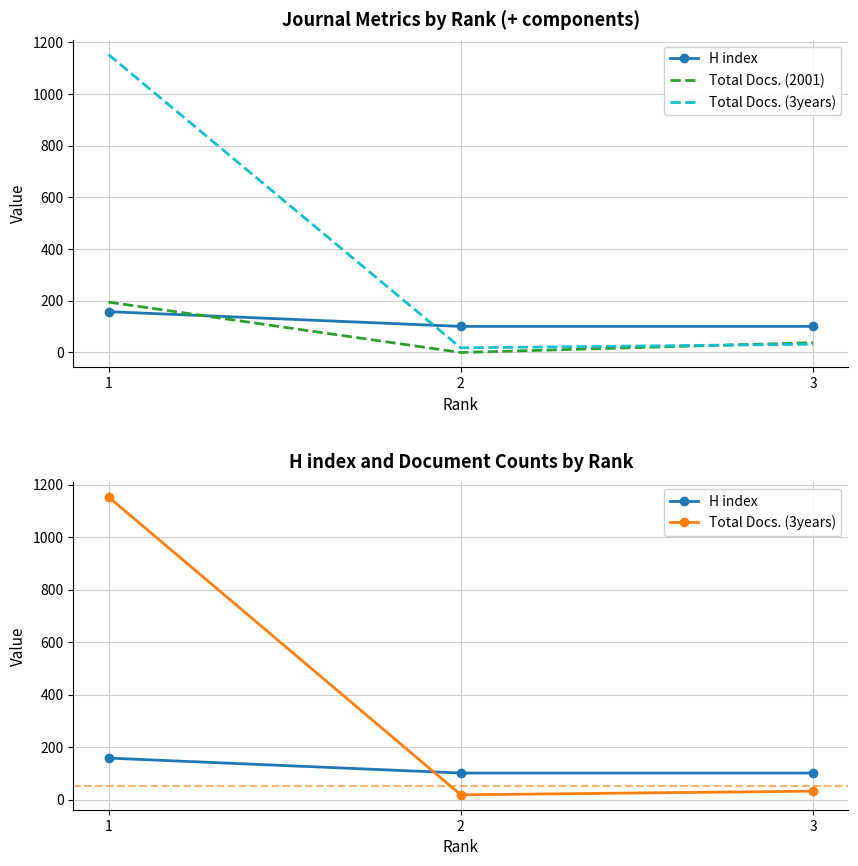

What is the total value across all series at 1?

1506